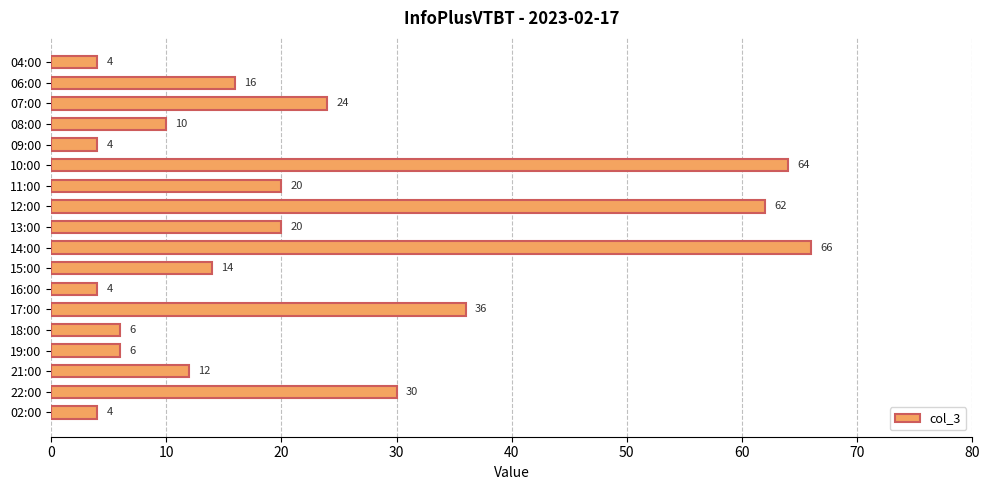

The value at 12:00 is 98. True or false?

False